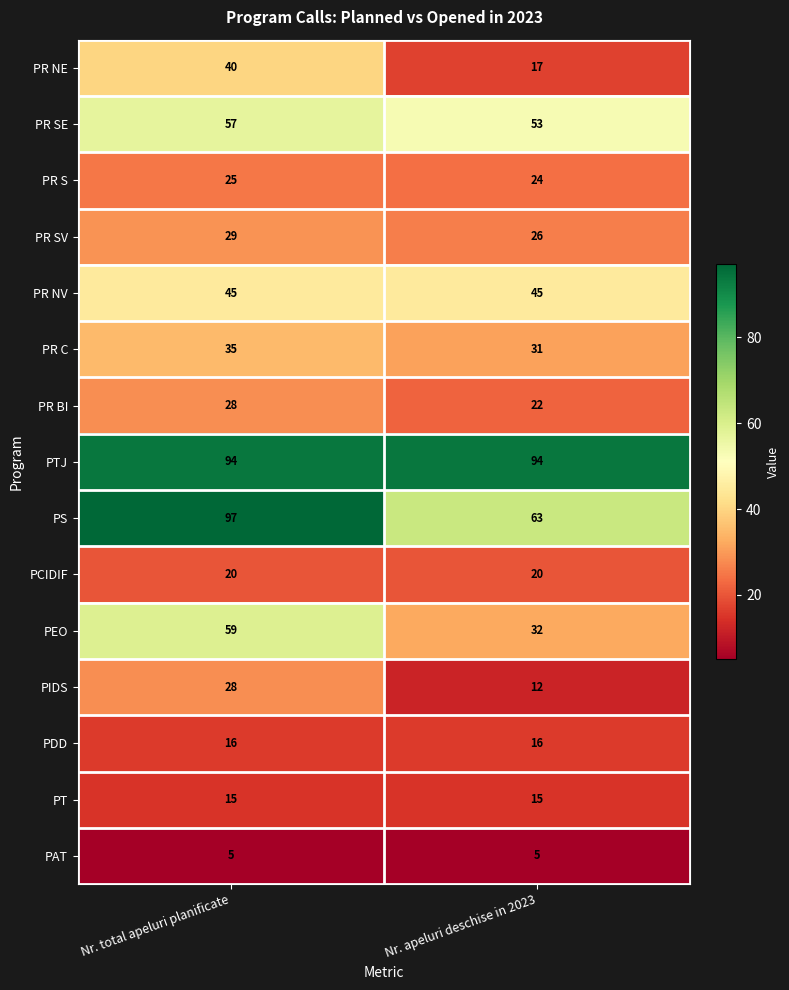

What is the lowest value of the PIDS series?

12